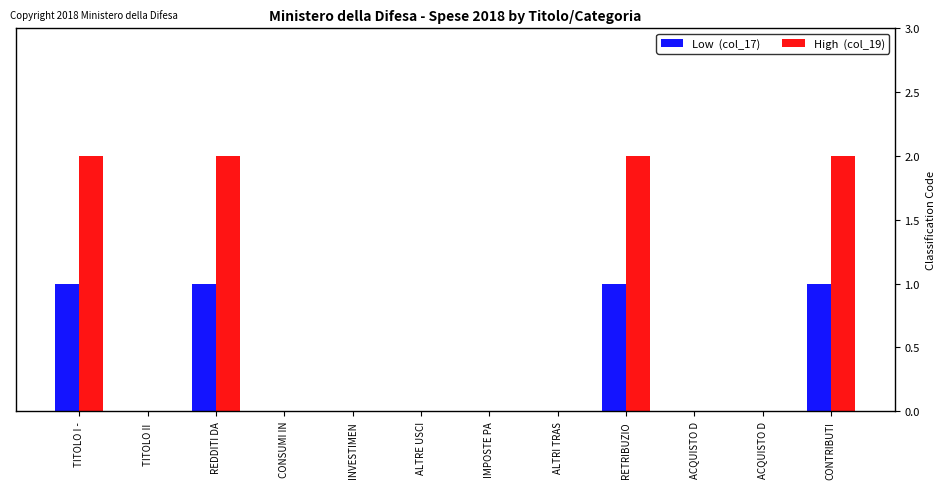

Are the bars horizontal?

No